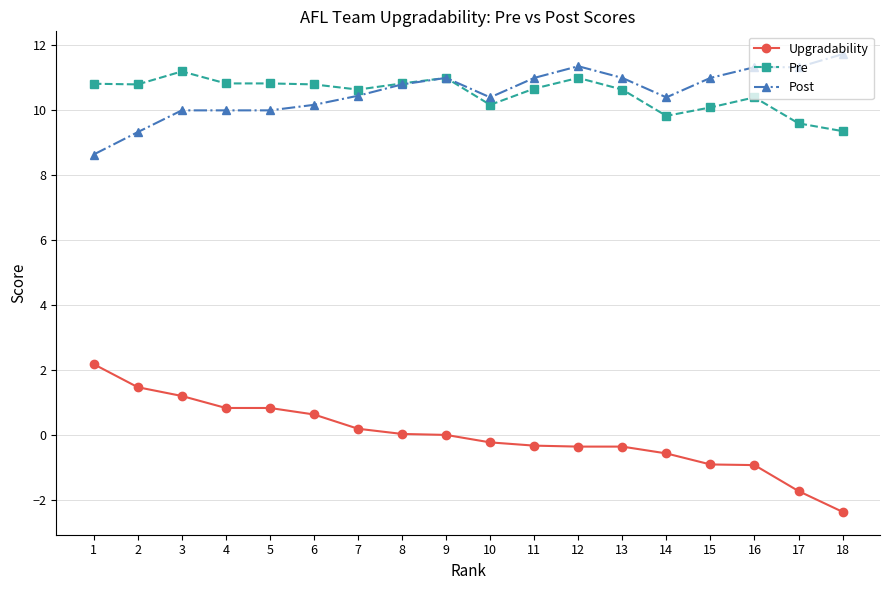

What is the difference between the maximum and minimum values in the Pre series?

1.8